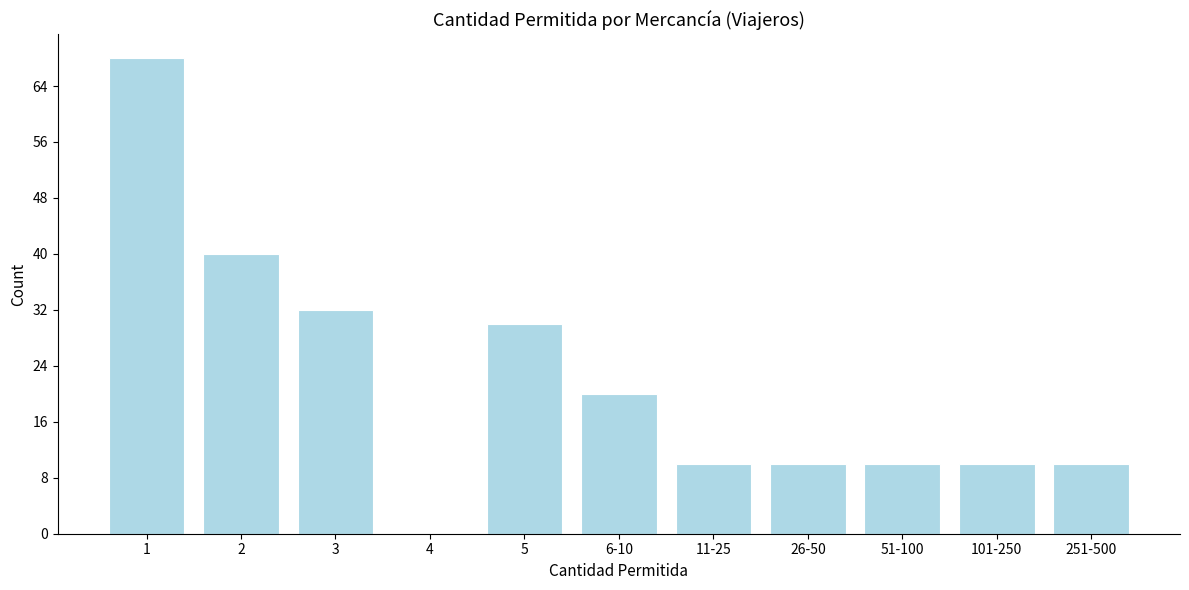

Reading left to right, extract all data points from this chart.

1=68	2=40	3=32	4=0	5=30	6-10=20	11-25=10	26-50=10	51-100=10	101-250=10	251-500=10